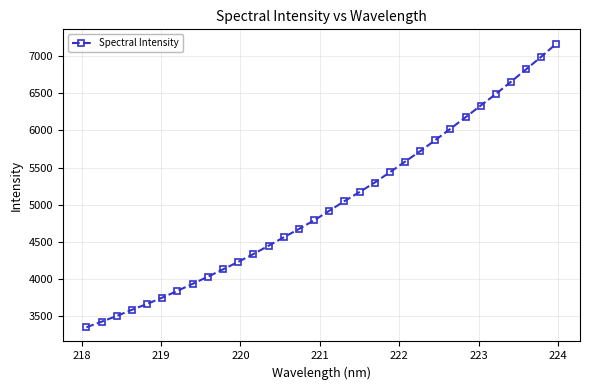

What is the difference between the second highest and second lowest values?

3568.8